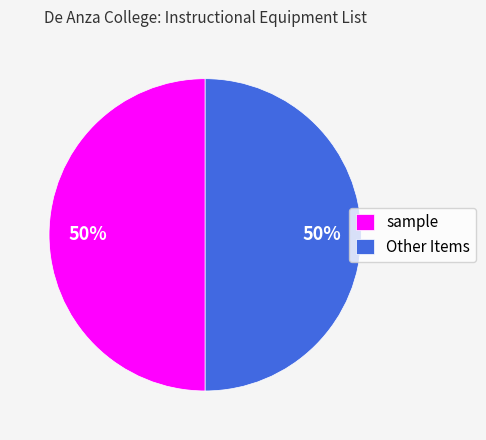

To the nearest percent, what is the combined percentage of Other Items and sample?

100%